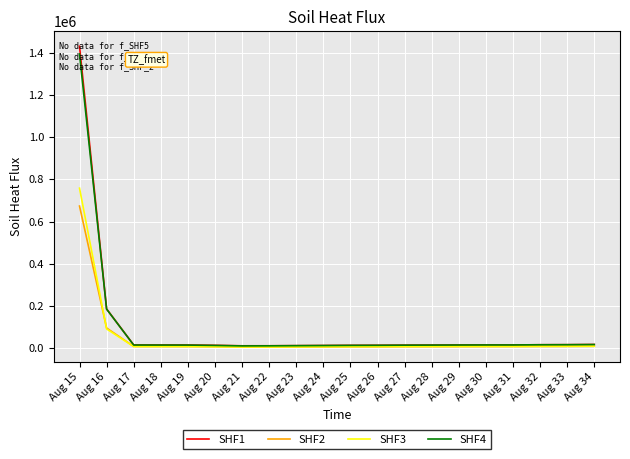

At which category is the sum across all series the highest?

Aug 15